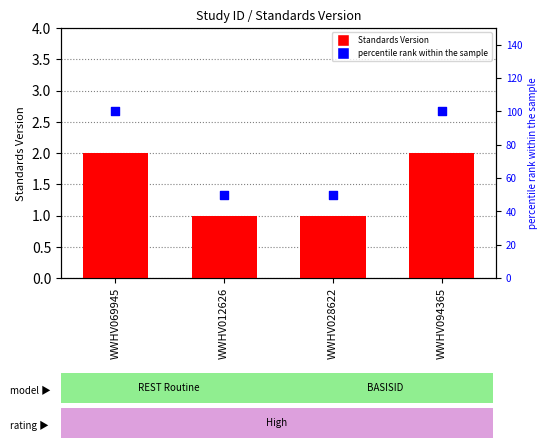

What is the total value across all series at WWHV094365?

102